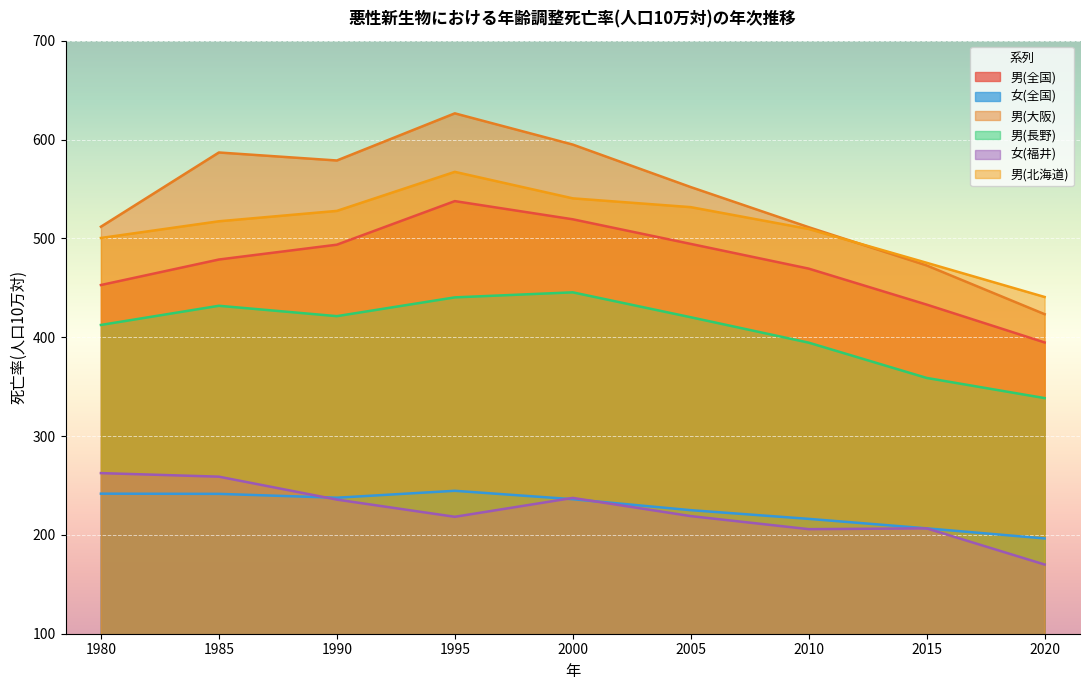

Is the value of 男(北海道) at 2010 greater than the value of 男(全国) at 2010?

Yes